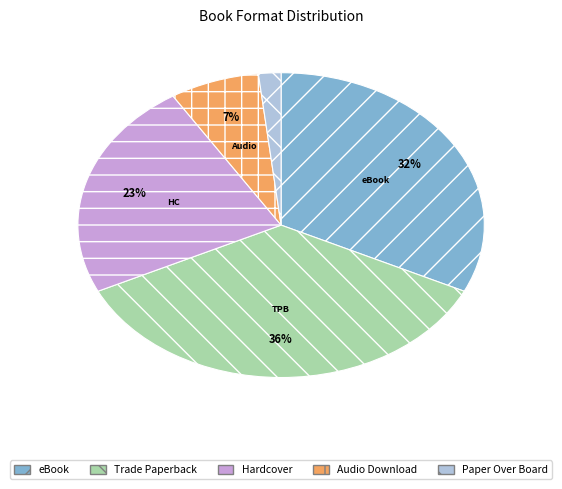

What is the smallest slice in the pie chart?

Paper Over Board